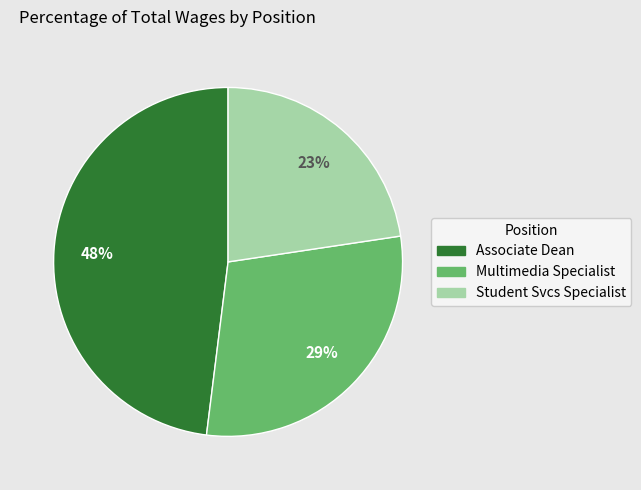

Do Multimedia Specialist and Associate Dean together represent more than half of the pie?

Yes